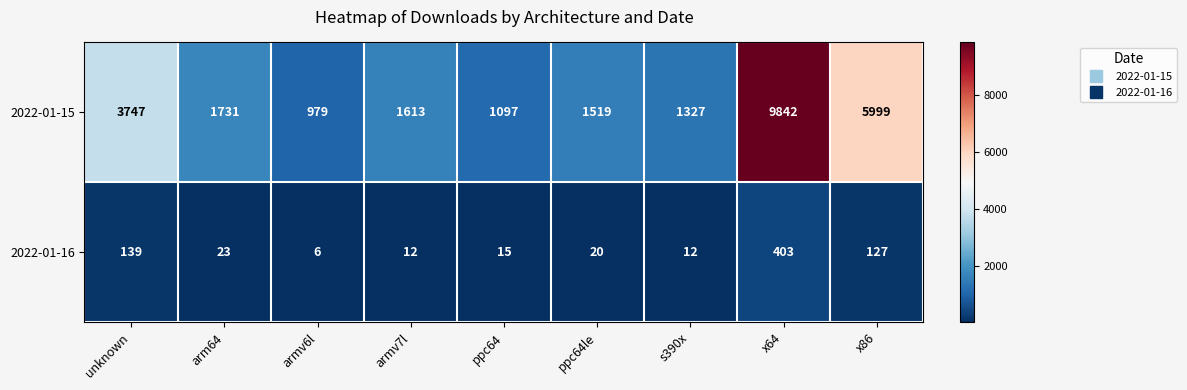

Reading right to left, extract all data points from this chart.

2022-01-15: 5999	9842	1327	1519	1097	1613	979	1731	3747
2022-01-16: 127	403	12	20	15	12	6	23	139